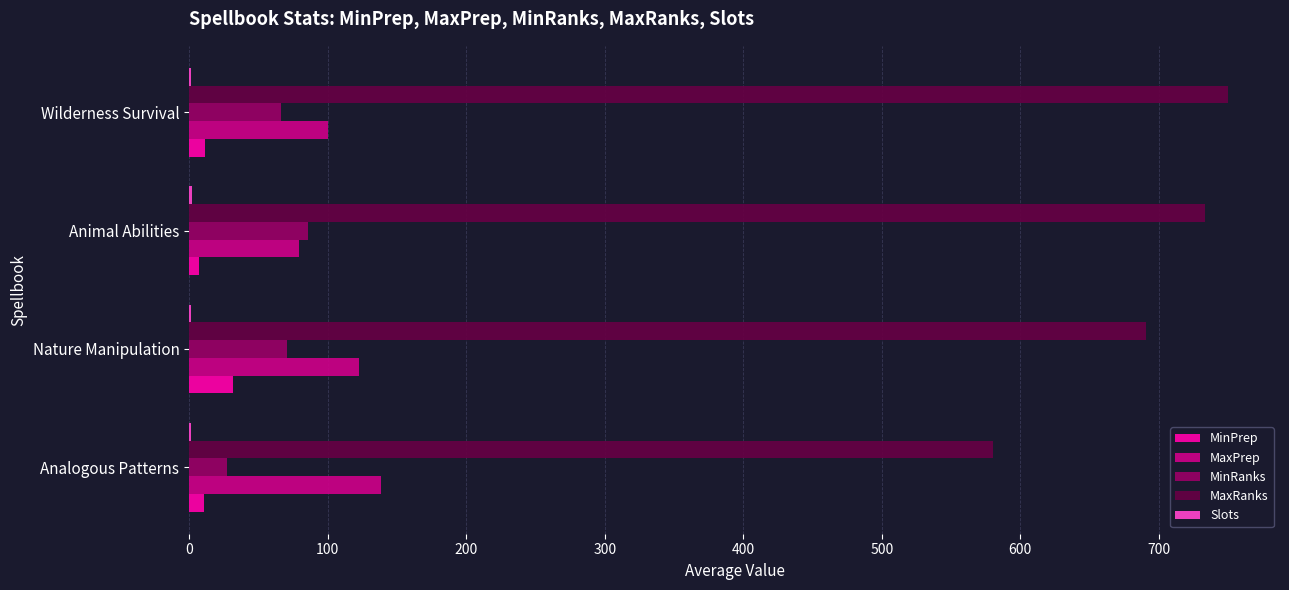

Is it true that MaxRanks equals 580.0 at Analogous Patterns?

True